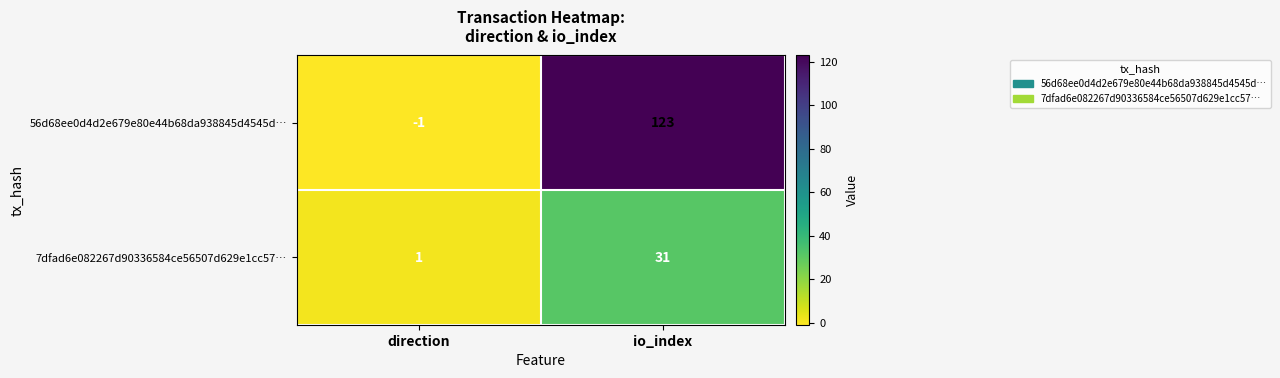

Reading left to right, what are all the values shown in this chart?

56d68ee0d4d2e679e80e44b68da938845d4545d…: direction=-1	io_index=123
7dfad6e082267d90336584ce56507d629e1cc57…: direction=1	io_index=31